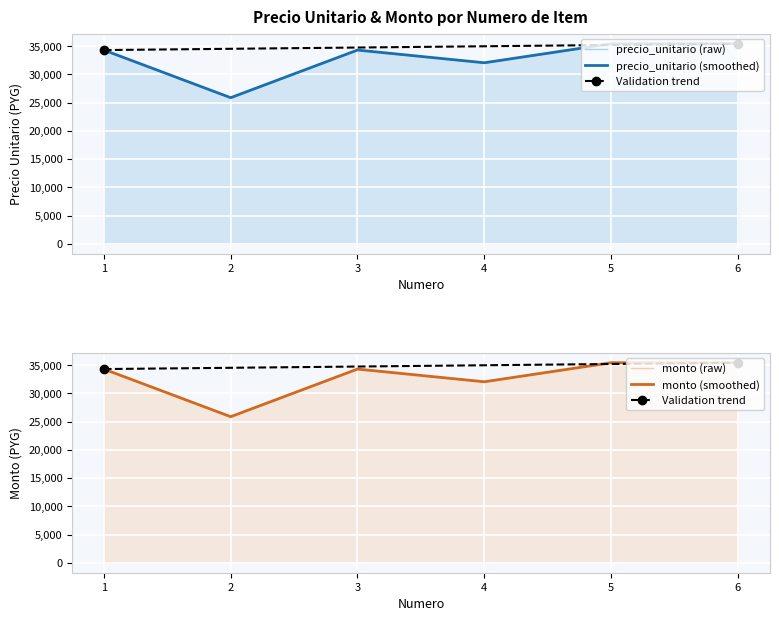

True or false: precio_unitario and monto cross at least once.

False